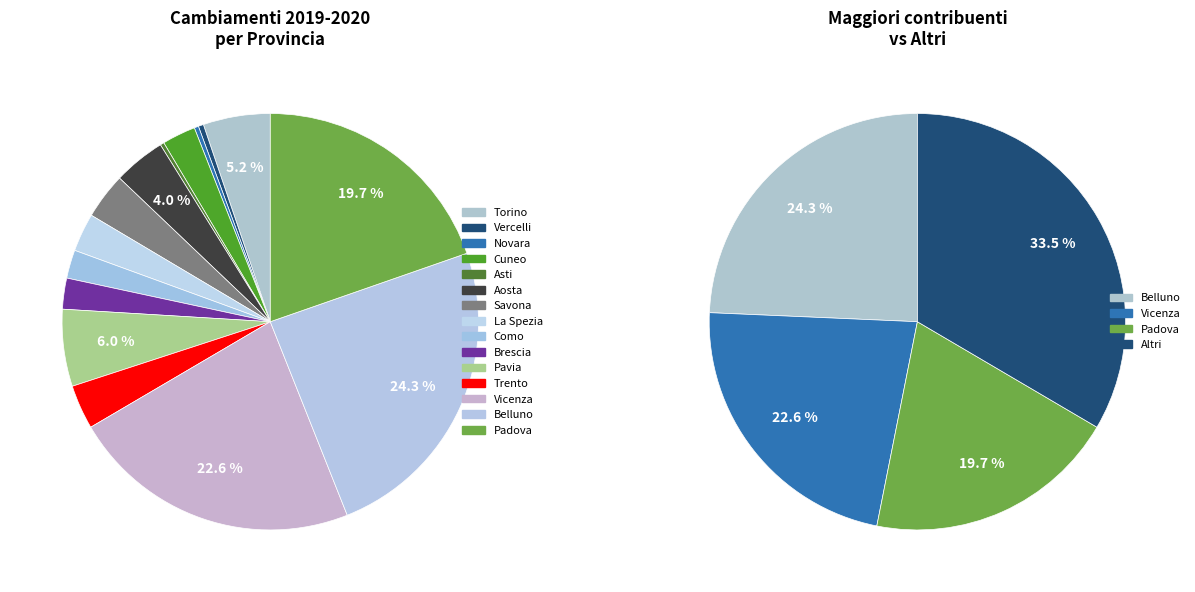

To the nearest percent, what percentage of the pie is Belluno?

24%